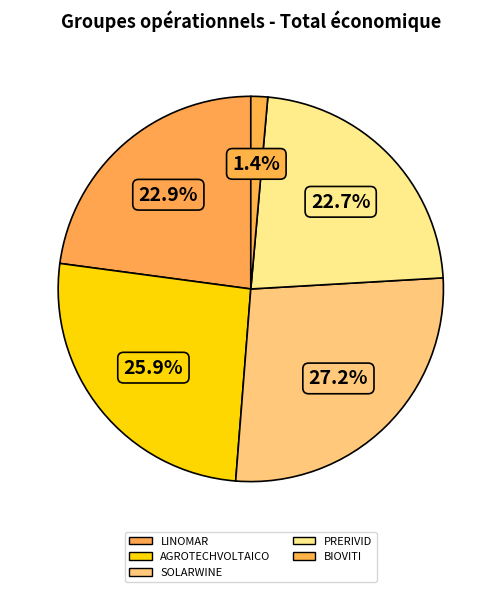

What is the largest slice in the pie chart?

SOLARWINE